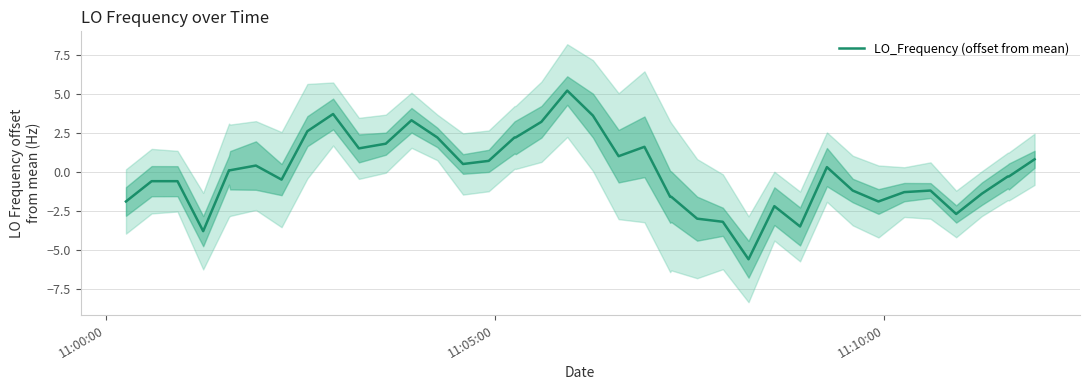

Is this an area chart (filled region under the line)?

No